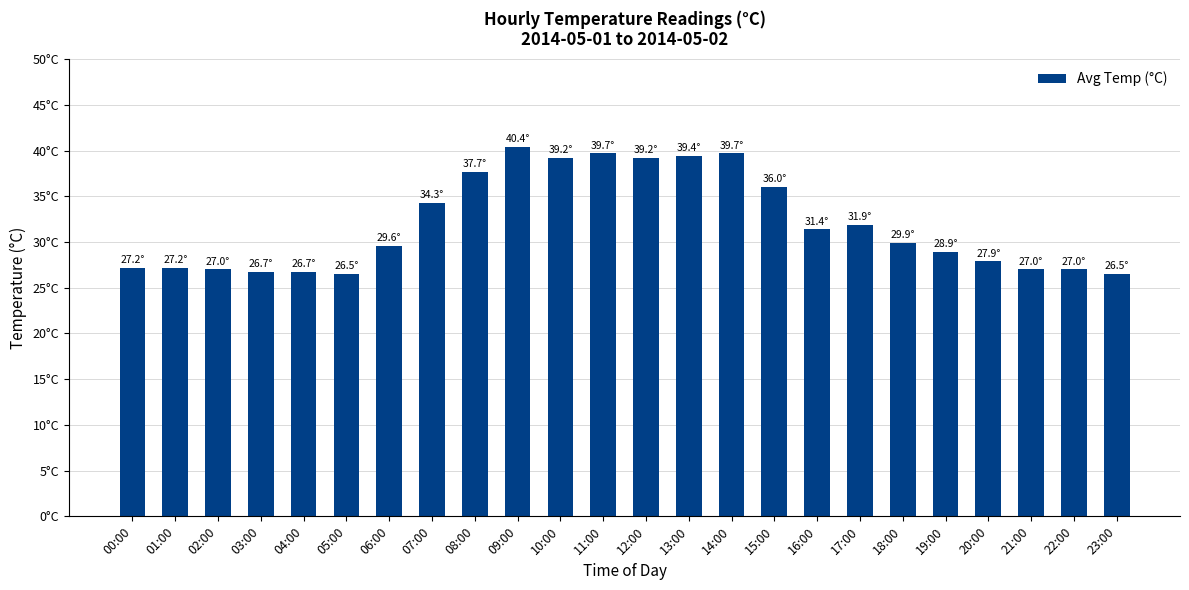

The chart shows a value of 39.7 at 14:00. True or false?

True